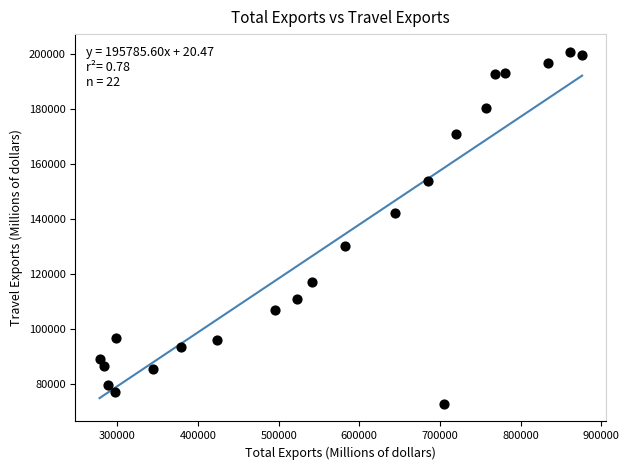

What is the range of X values (max minus min)?

598294